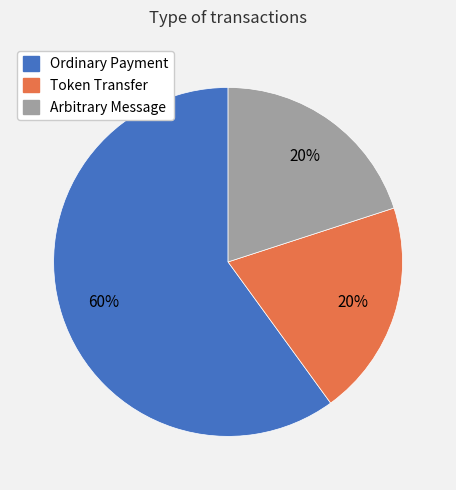

Do Ordinary Payment and Arbitrary Message together represent more than half of the pie?

Yes